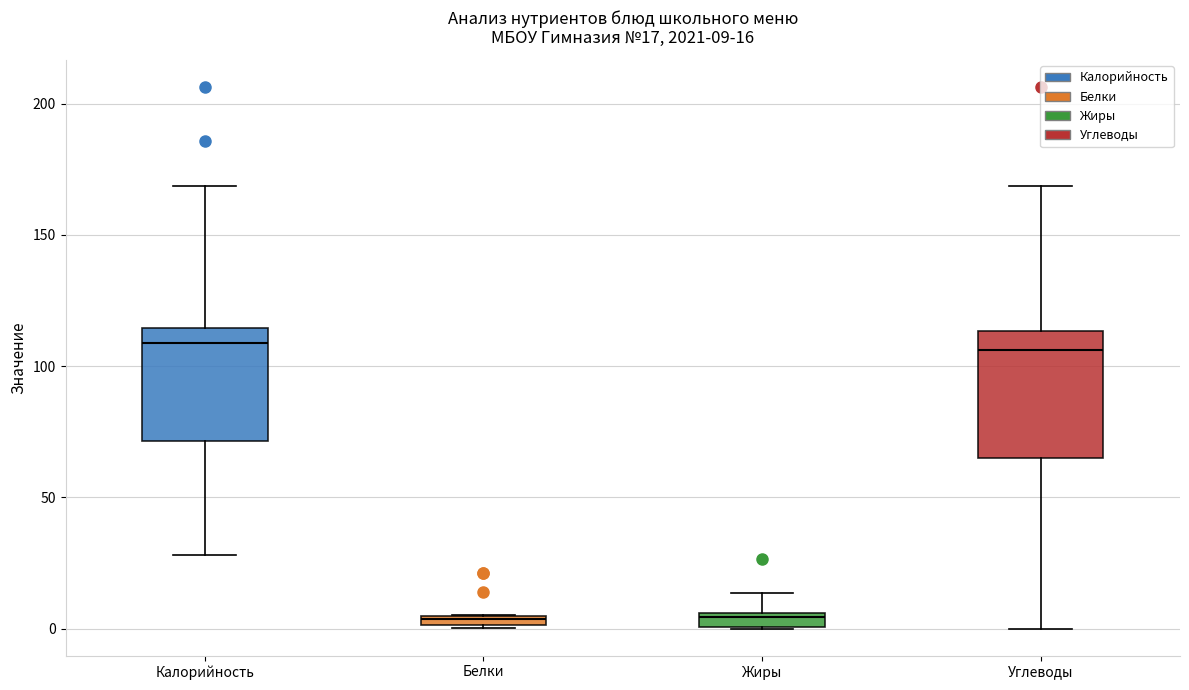

Comparing the boxes themselves (not the whiskers), which one is the tallest?

Углеводы